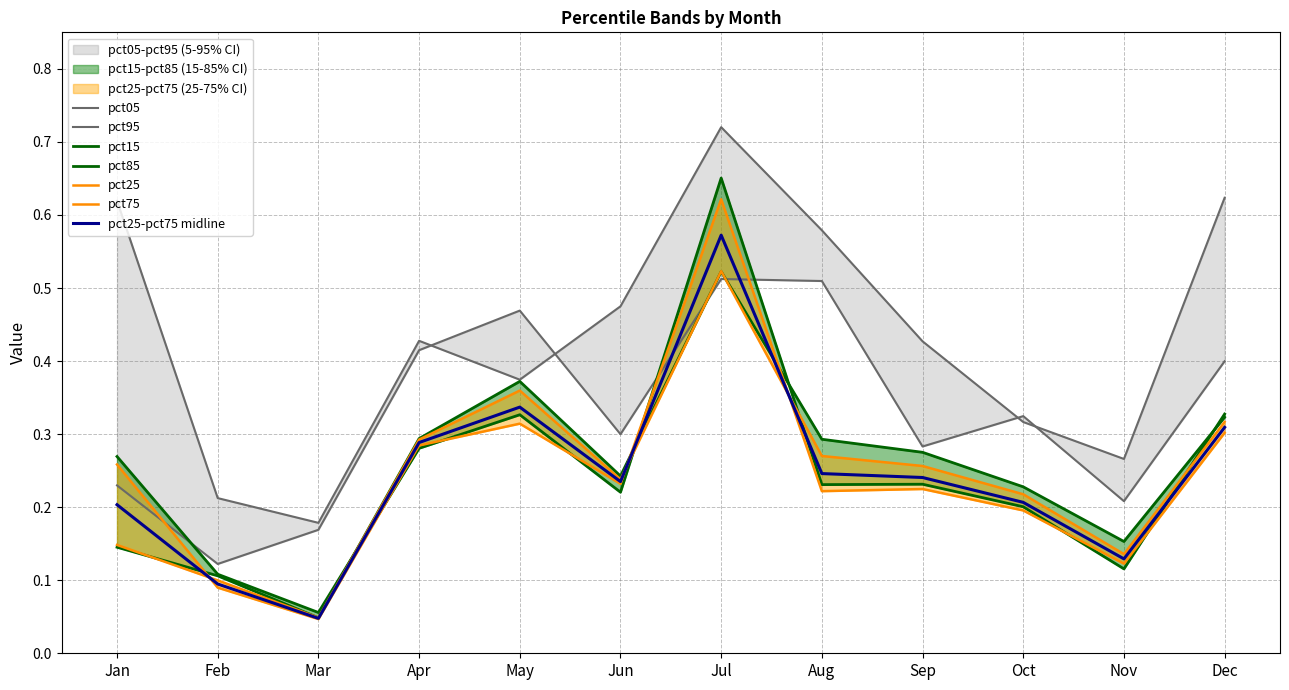

Does the chart display data point markers on the line(s)?

No